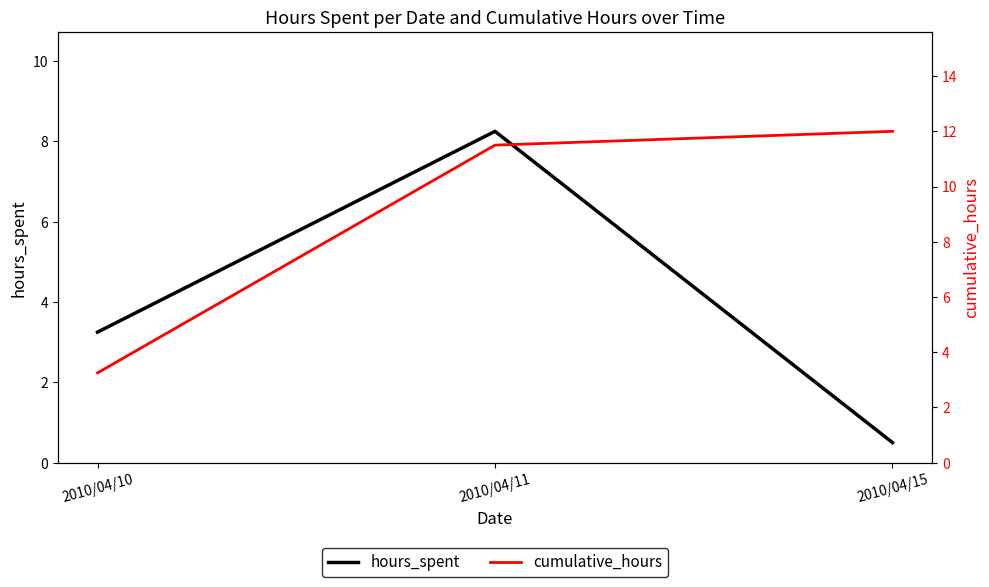

What is the difference between the maximum and minimum values in the hours_spent series?

7.8